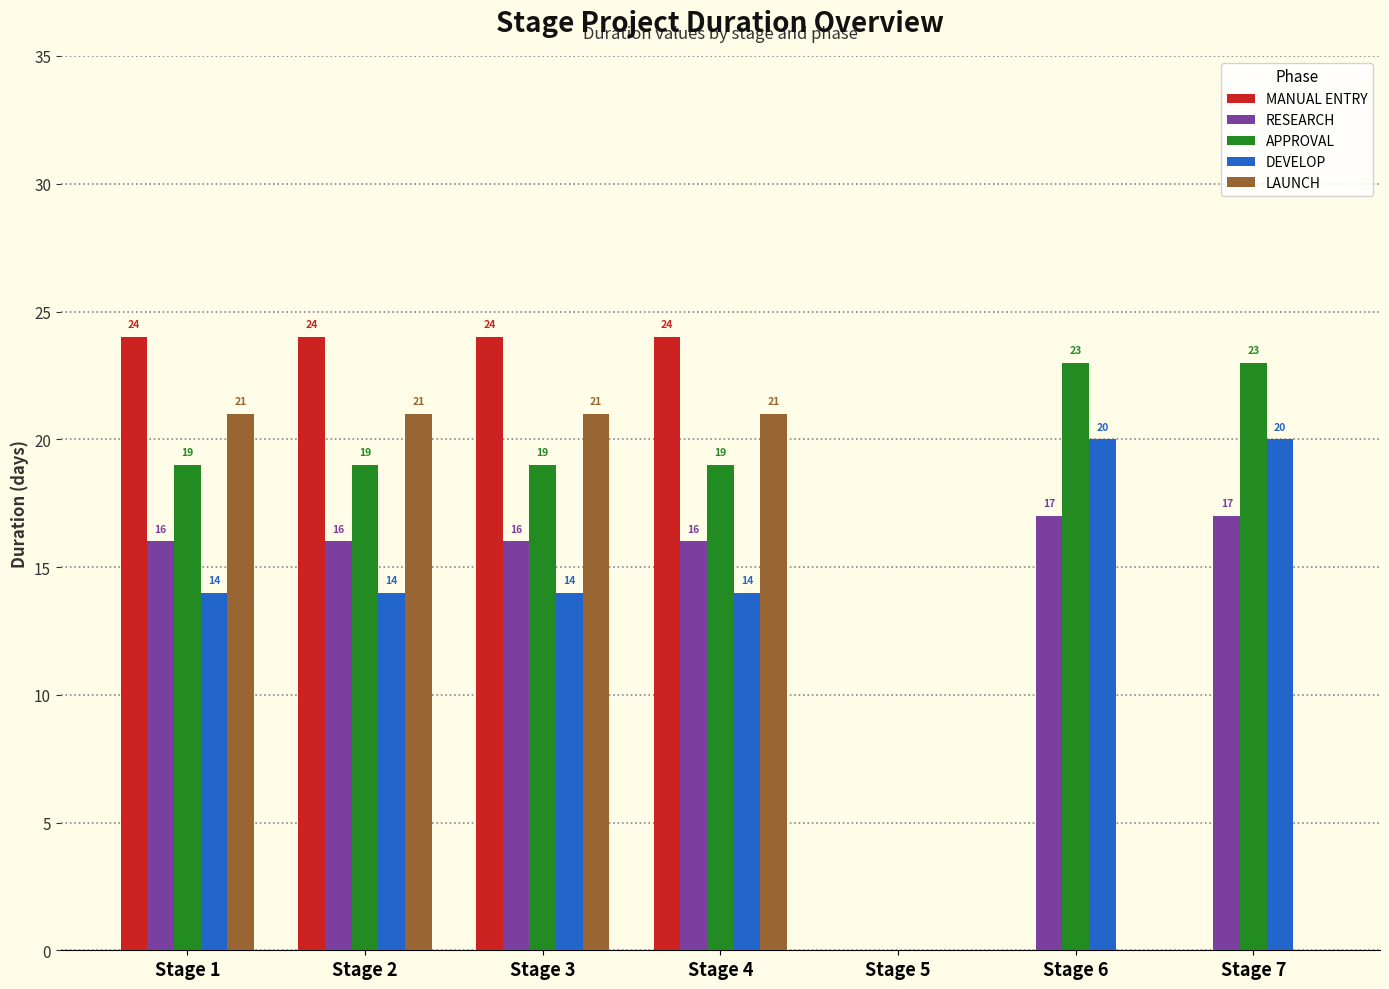

True or false: LAUNCH has a value of 21 at Stage 2.

True